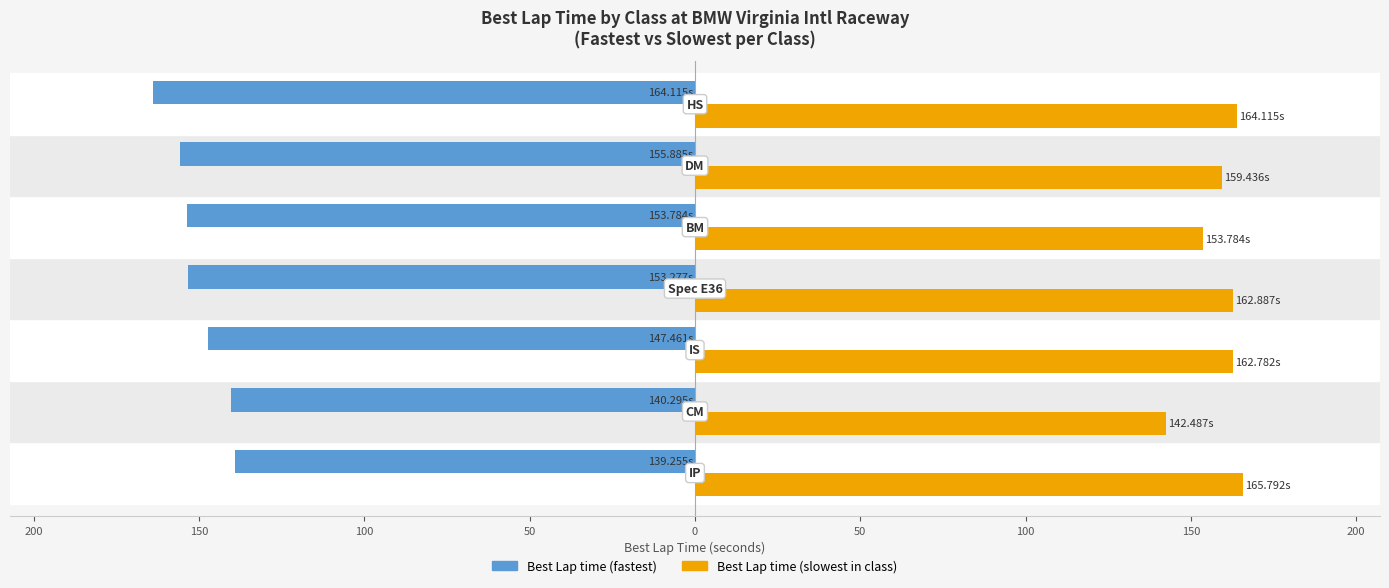

What is the difference between the maximum and second lowest values in the Best Lap time (slowest in class) series?

12.0